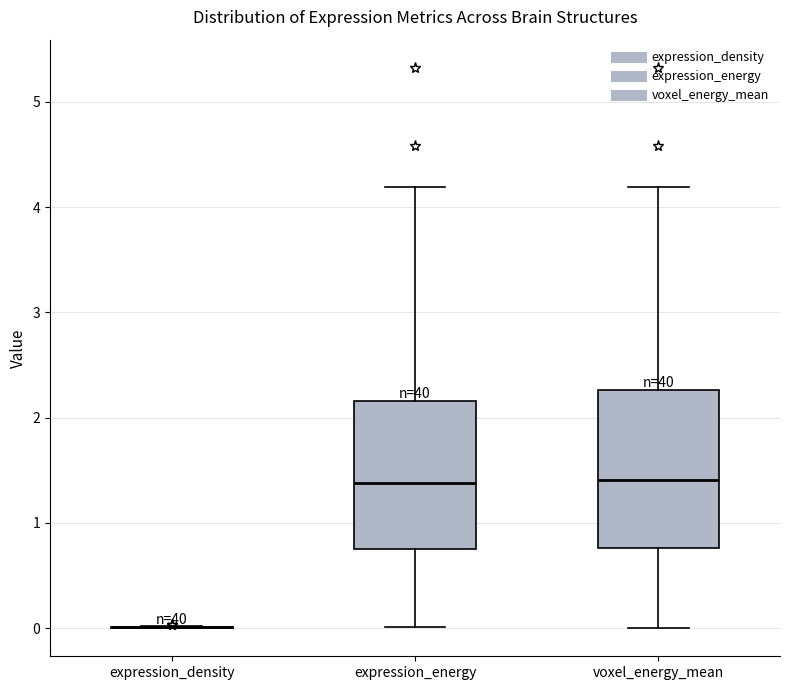

Reading left to right, read every box against the y-axis: the position of its median line, the range the box covers, and the ends of its whiskers. The values are not printed on the chart, so give them approximately, as read against the axis.

expression_density: box collapsed to a line at 0.0, whiskers 0.0 to 0.0
expression_energy: median 1.4, box 0.8 to 2.2, whiskers 0.0 to 4.2
voxel_energy_mean: median 1.4, box 0.8 to 2.3, whiskers 0.0 to 4.2